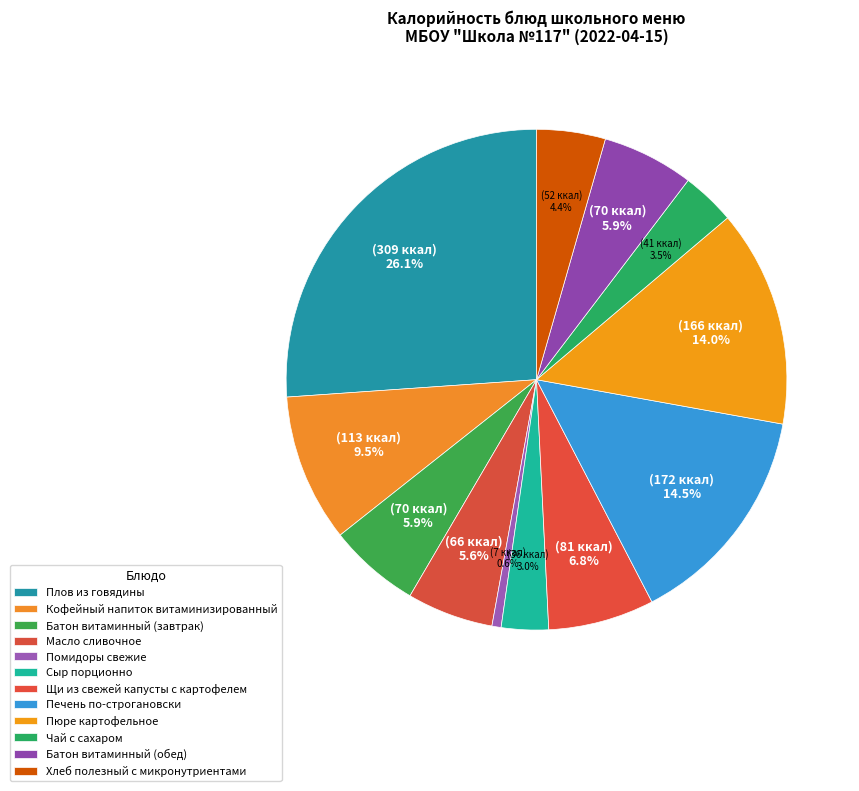

True or false: Сыр порционно accounts for 3% of the total.

True